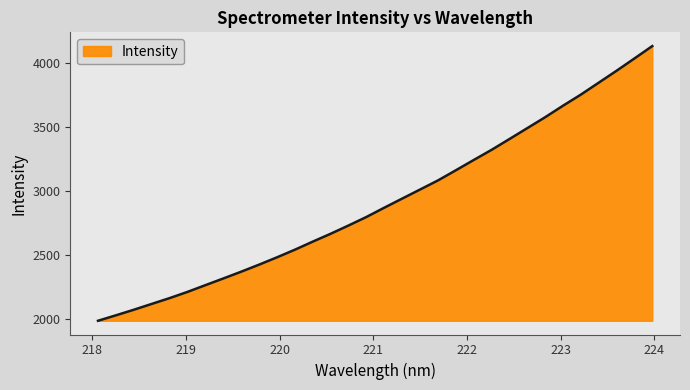

What is the smallest value displayed?

1983.6